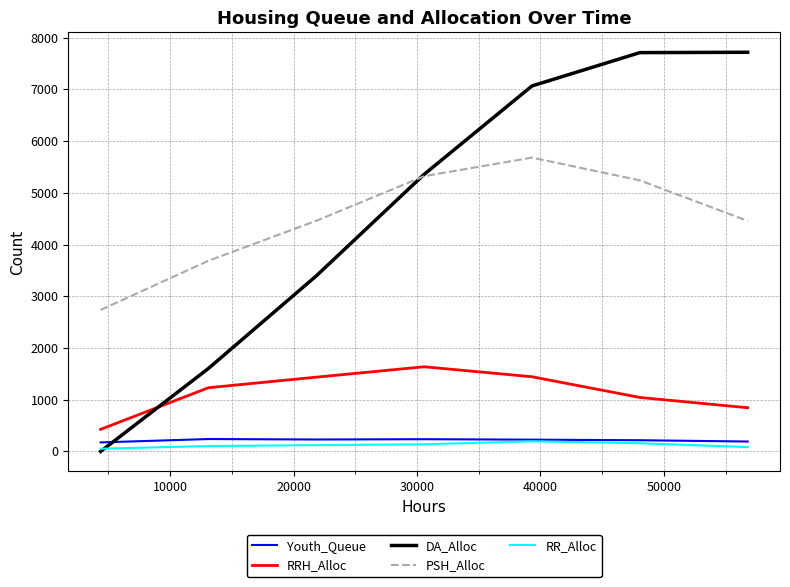

True or false: RR_Alloc and PSH_Alloc cross at least once.

False